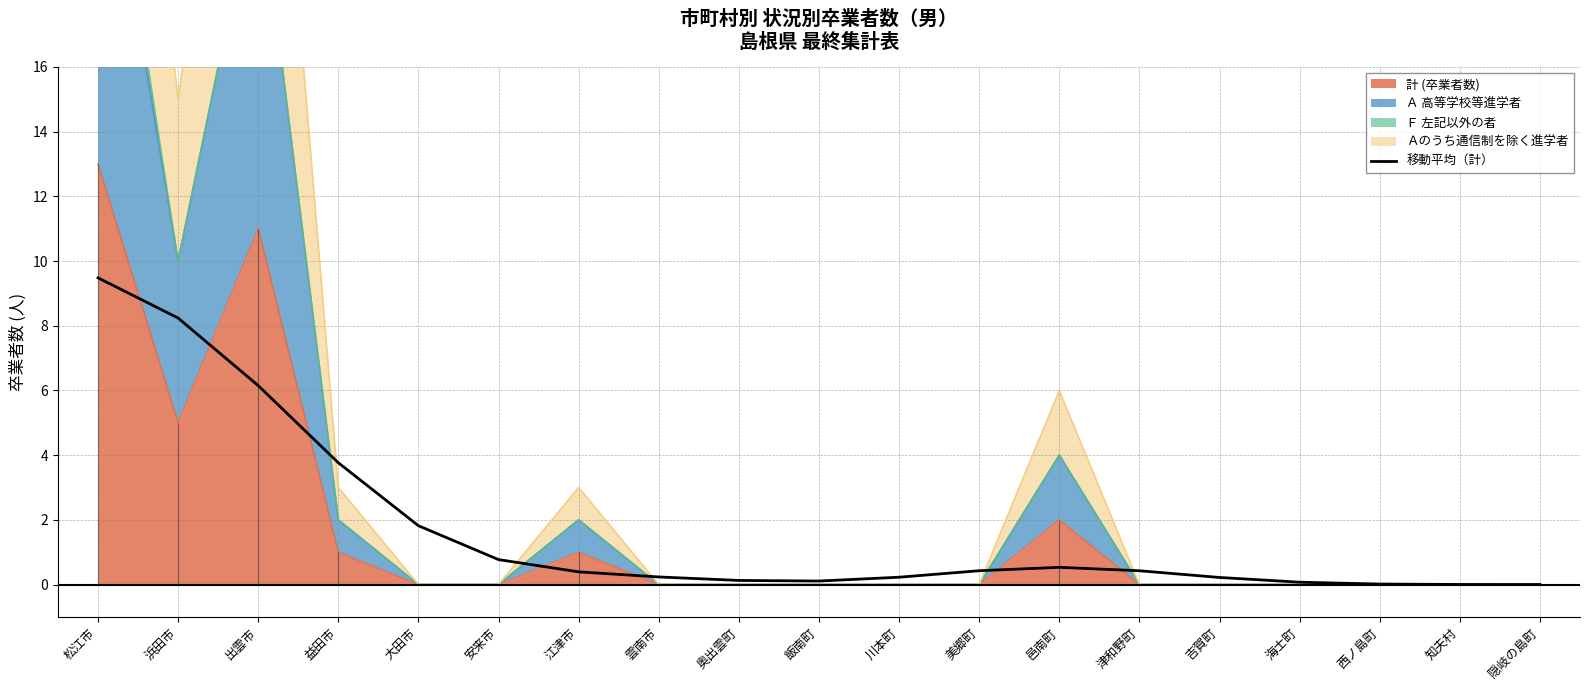

Reading left to right, what are all the values shown in this chart?

松江市=9.5	浜田市=8.2	出雲市=6.1	益田市=3.8	大田市=1.8	安来市=0.8	江津市=0.4	雲南市=0.2	奥出雲町=0.1	飯南町=0.1	川本町=0.2	美郷町=0.4	邑南町=0.5	津和野町=0.4	吉賀町=0.2	海士町=0.1	西ノ島町=0.0	知夫村=0.0	隠岐の島町=0.0